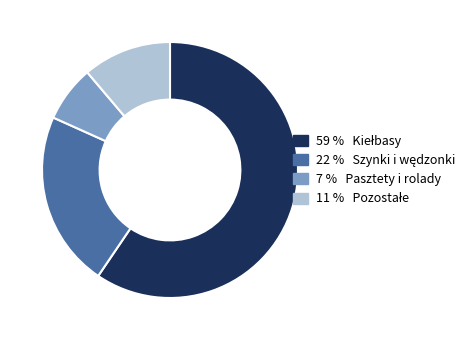

Is there a majority slice in this chart?

Yes